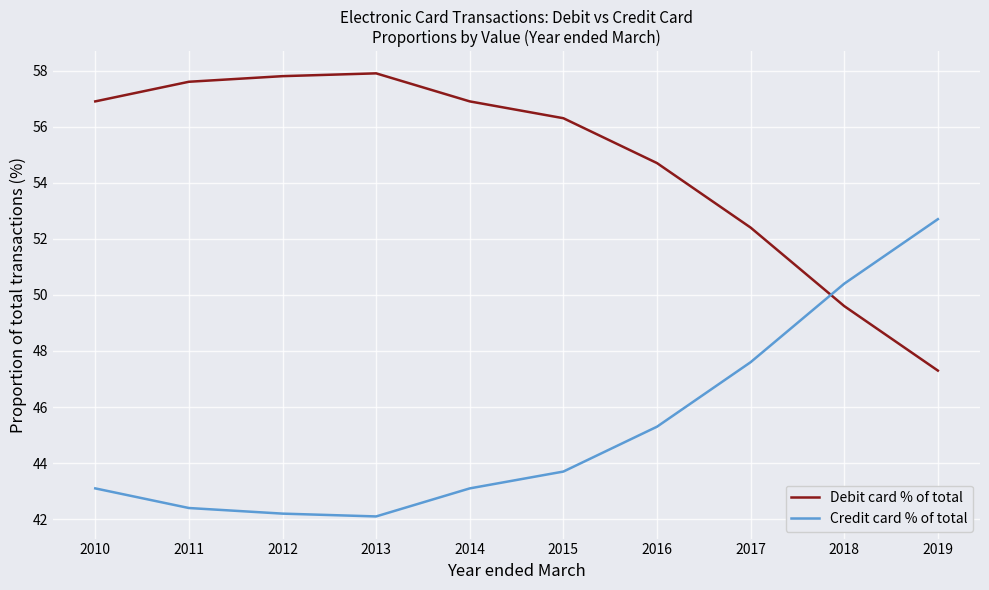

How many categories are shown in the chart?

10